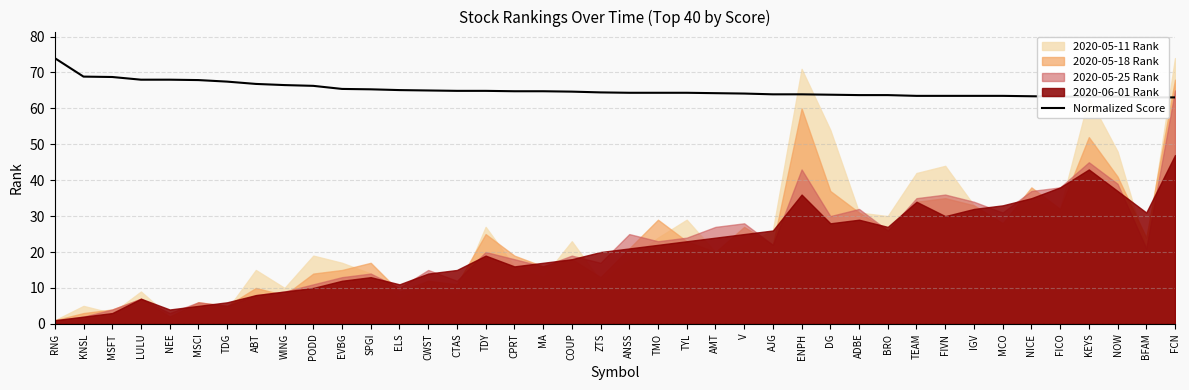

How many lines are shown in the chart?

1